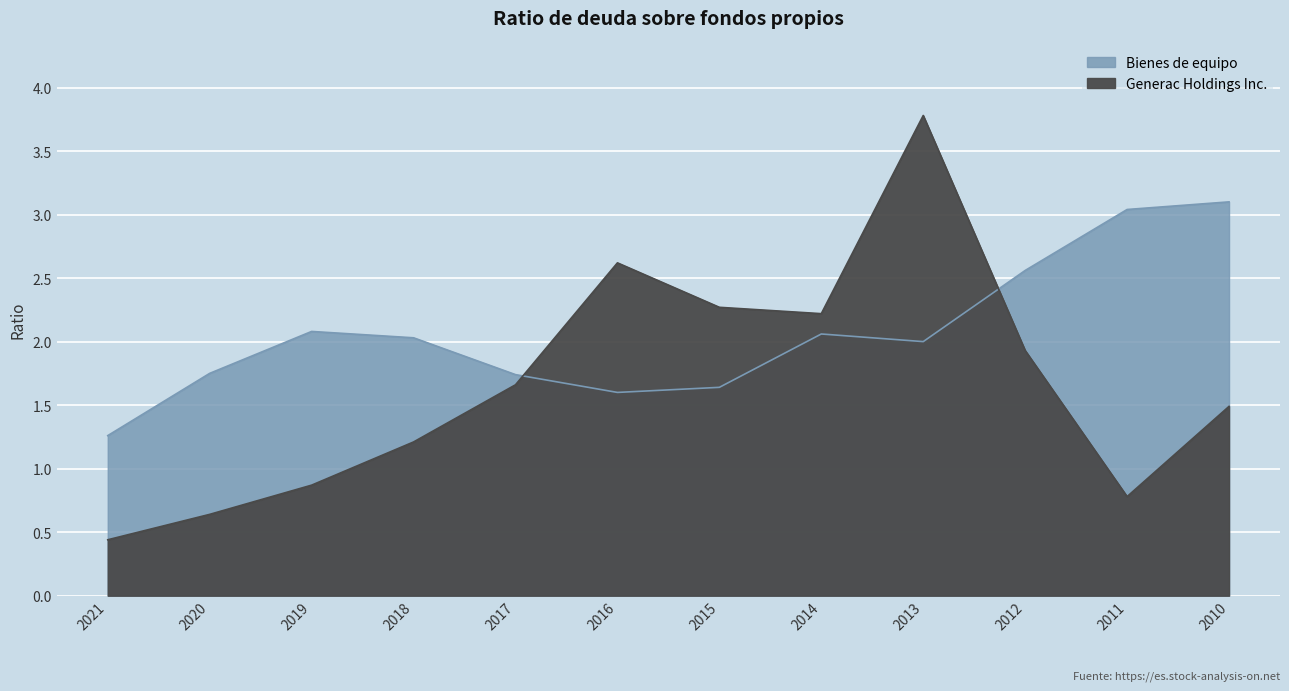

What is the difference between the maximum and minimum values in the Generac Holdings Inc. series?

3.3